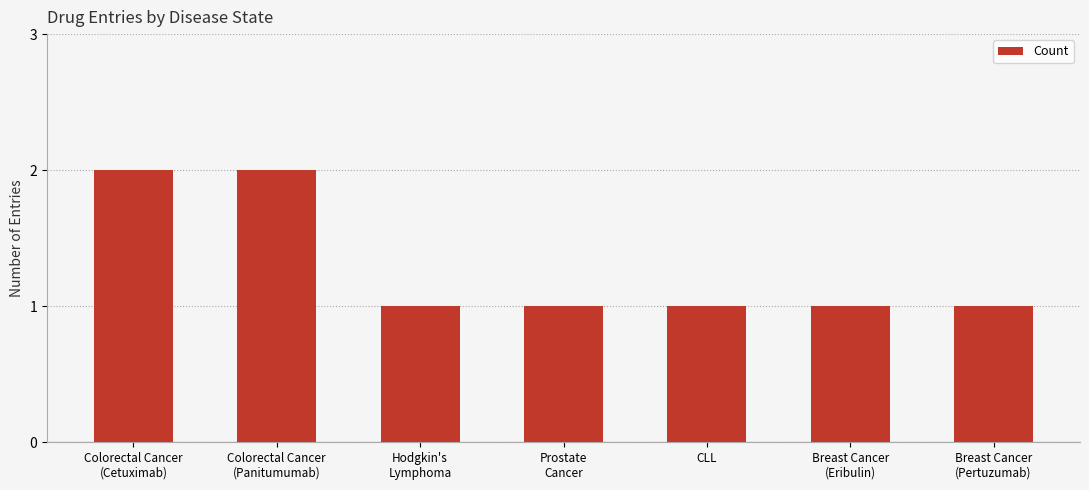

What is the sum of the values at Hodgkin's
Lymphoma and Colorectal Cancer
(Panitumumab)?

3